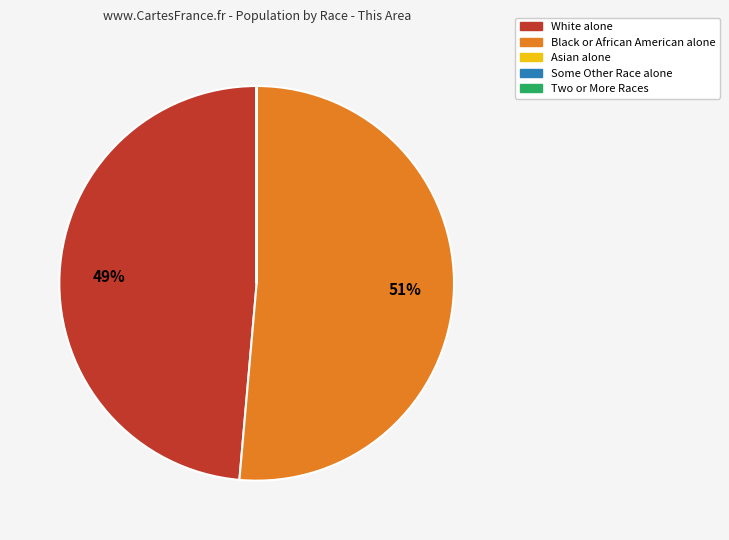

To the nearest percent, what is the average slice percentage?

20%